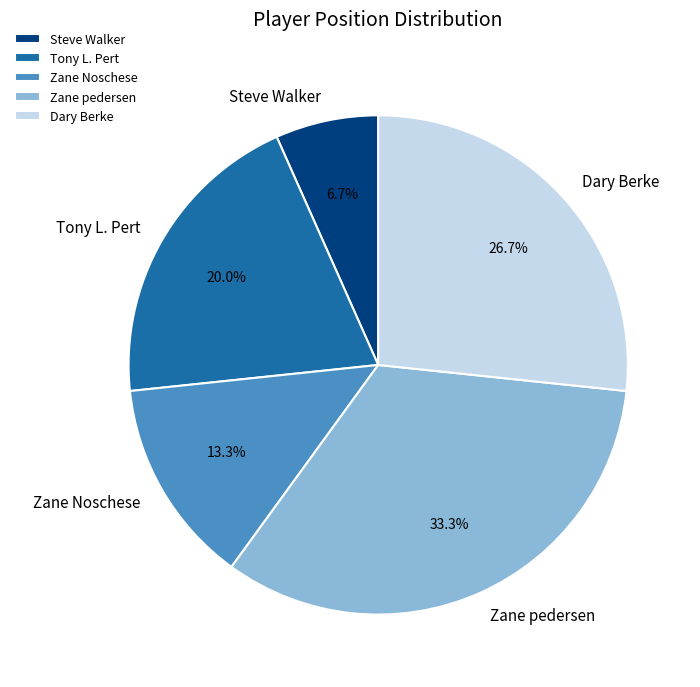

Which has a higher value, Zane Noschese or Tony L. Pert?

Tony L. Pert